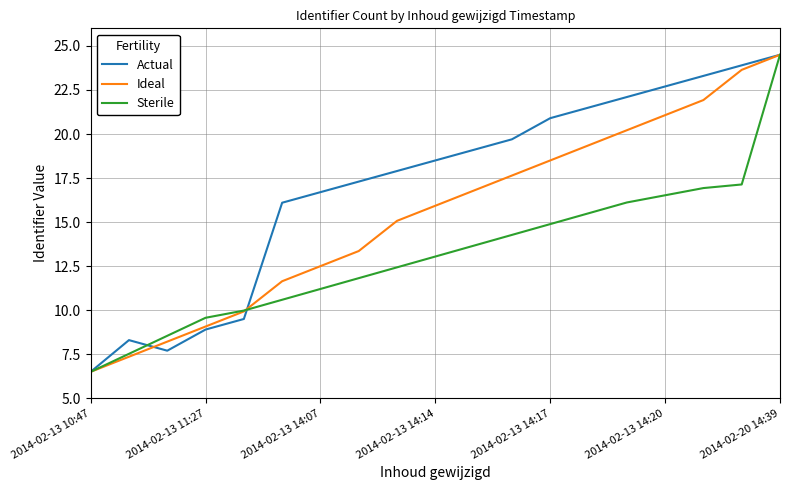

List the series in order of their overall mean, lowest first.

Sterile, Ideal, Actual